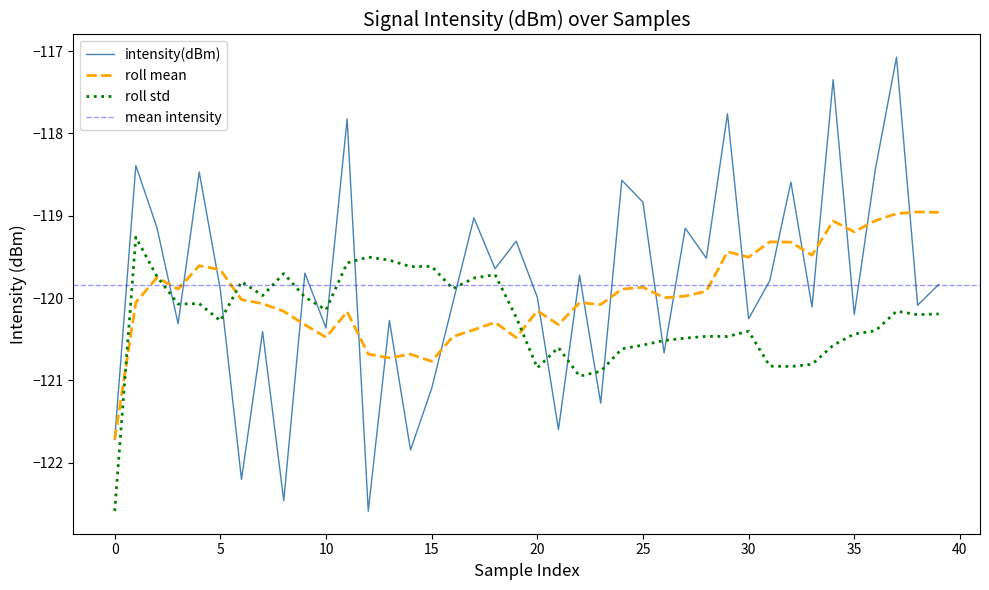

What is the label of the 18th point from the right?

22